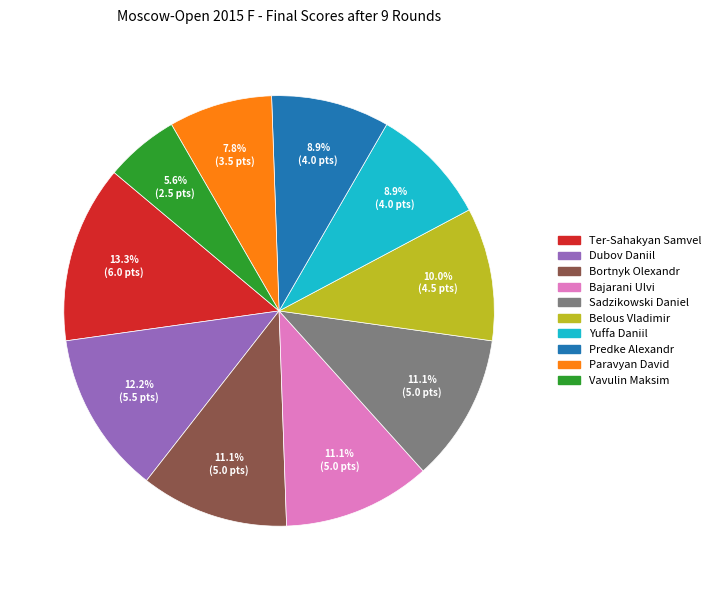

Which slice is the smallest?

Vavulin Maksim